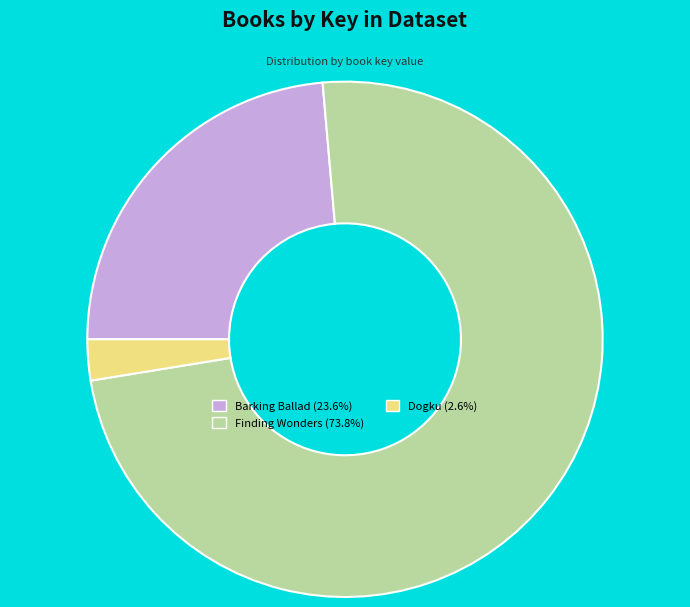

Is Barking Ballad the majority of the pie?

No